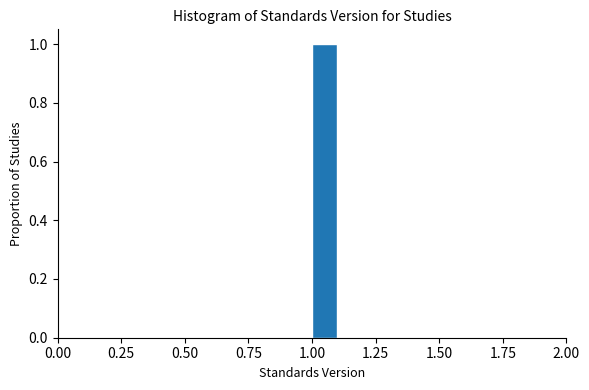

Read against the x-axis, roughly where is the centre of the tallest bar?

1.05